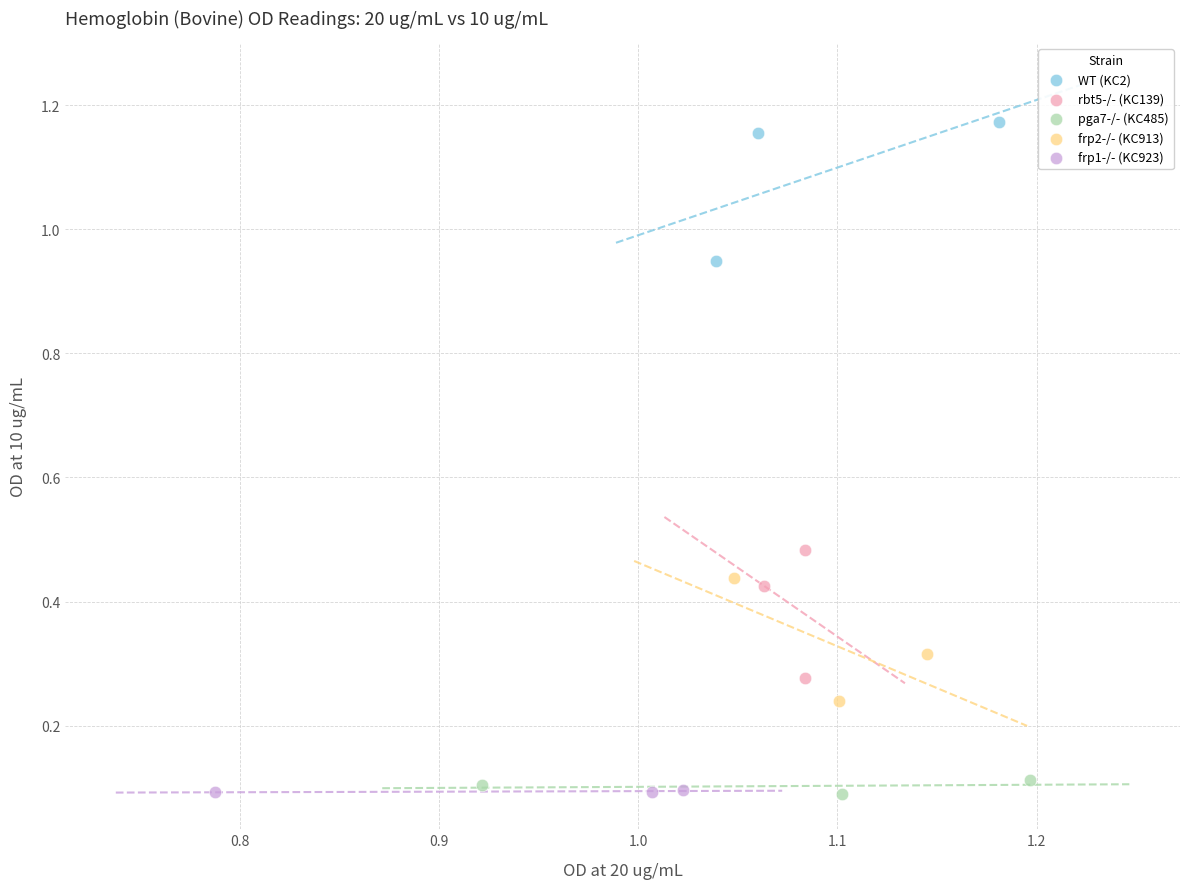

Which series has the largest Y range (max minus min)?

WT (KC2)